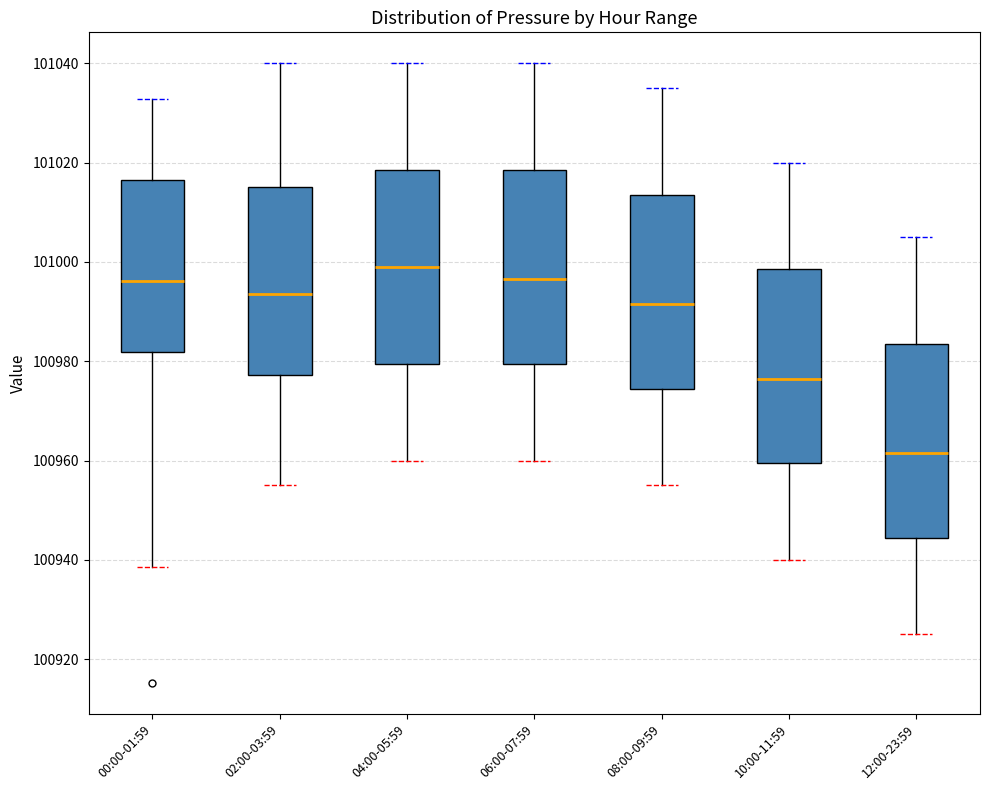

Reading left to right, read every box against the y-axis: the position of its median line, the range the box covers, and the ends of its whiskers. The values are not printed on the chart, so give them approximately, as read against the axis.

00:00-01:59: median 100996, box 100982 to 101016, whiskers 100938 to 101032
02:00-03:59: median 100994, box 100978 to 101016, whiskers 100956 to 101040
04:00-05:59: median 101000, box 100980 to 101018, whiskers 100960 to 101040
06:00-07:59: median 100996, box 100980 to 101018, whiskers 100960 to 101040
08:00-09:59: median 100992, box 100974 to 101014, whiskers 100956 to 101036
10:00-11:59: median 100976, box 100960 to 100998, whiskers 100940 to 101020
12:00-23:59: median 100962, box 100944 to 100984, whiskers 100926 to 101006